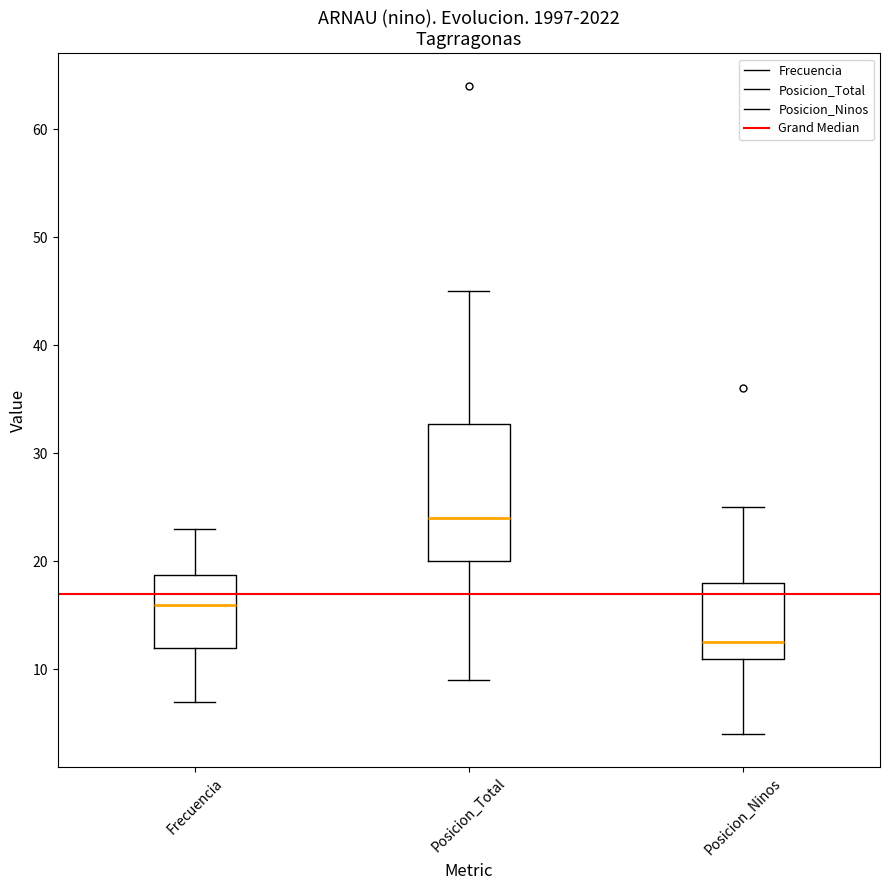

Where is the lower edge of the box for Posicion_Ninos on the y-axis? The values are not printed on the chart, so give them approximately, as read against the axis.

11